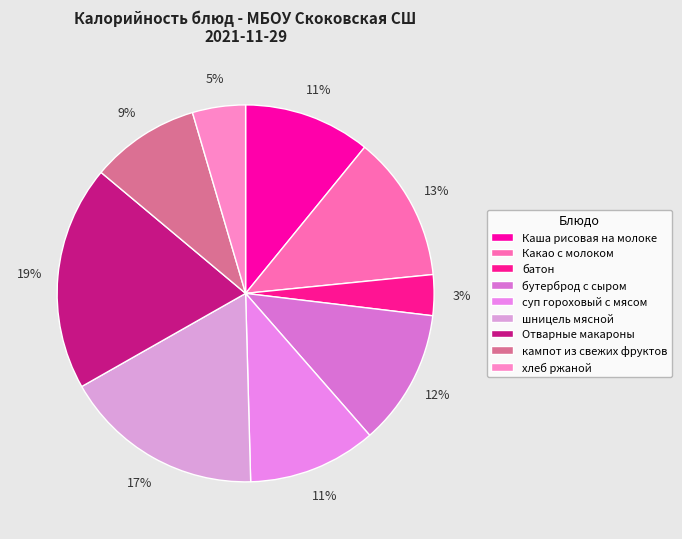

Is the sum of хлеб ржаной and бутерброд с сыром greater than half?

No